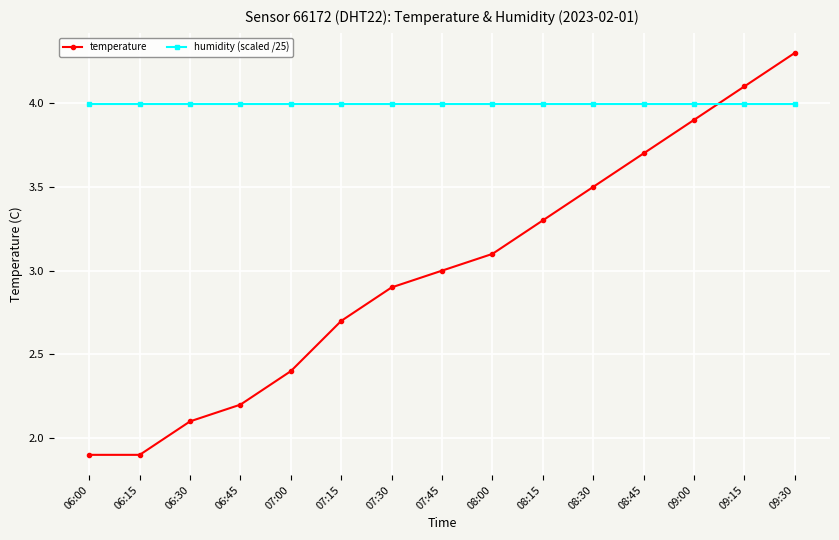

The temperature series shows 3.1 at 08:00. True or false?

True